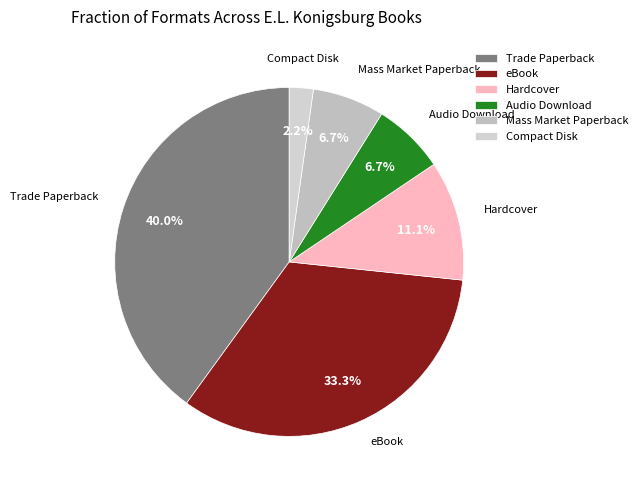

Which has a higher value, eBook or Hardcover?

eBook